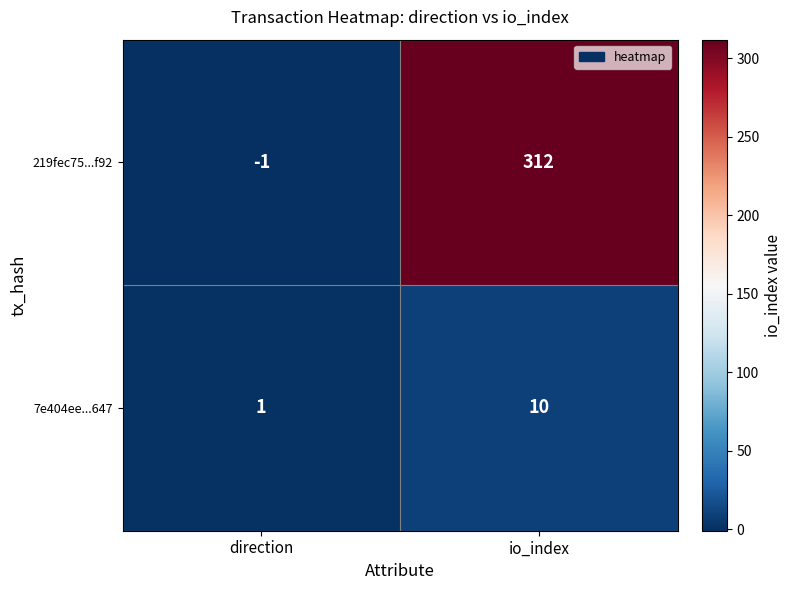

Which series has the largest range (max minus min)?

219fec75...f92